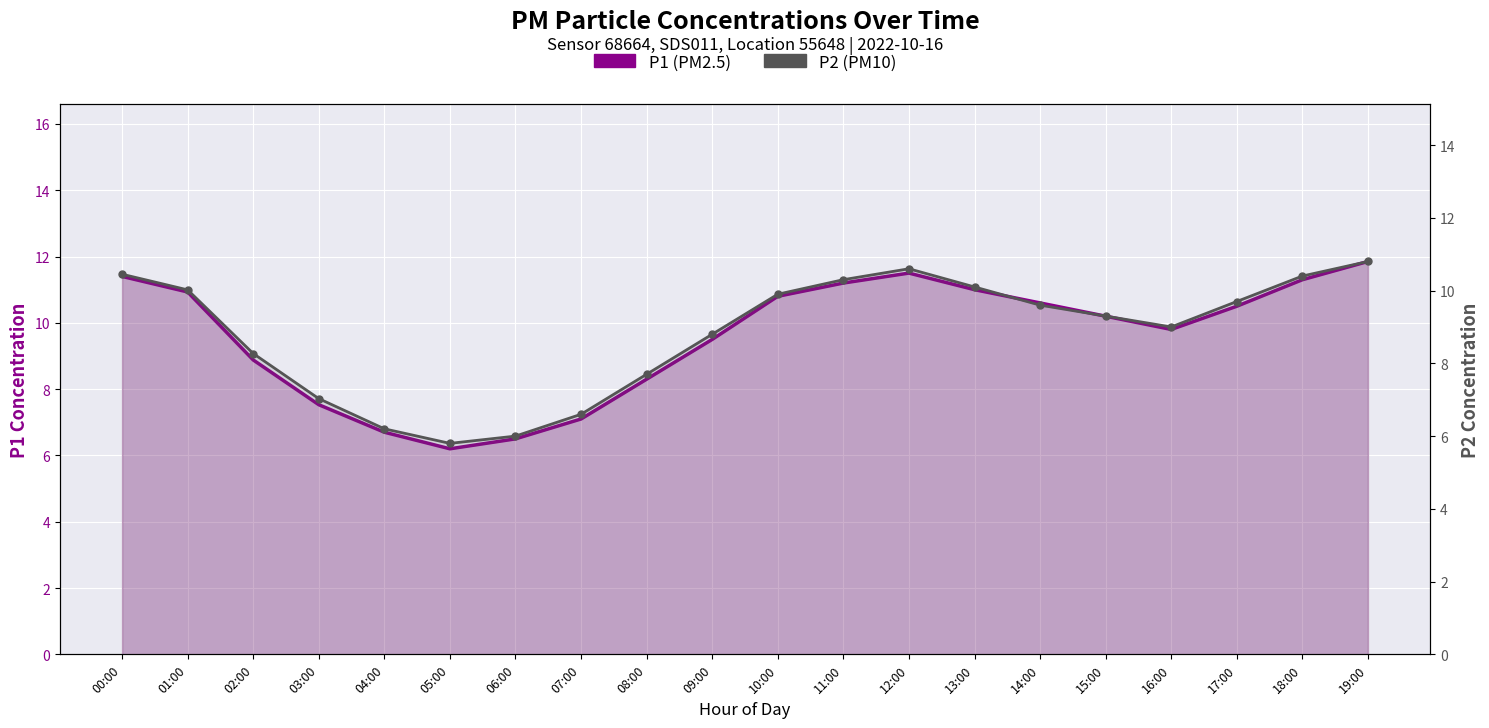

Reading right to left, transcribe all the data shown in this chart.

P1: 11.8	11.3	10.5	9.8	10.2	10.6	11.0	11.5	11.2	10.8	9.5	8.3	7.1	6.5	6.2	6.7	7.5	8.9	10.9	11.4
P2: 10.8	10.4	9.7	9.0	9.3	9.6	10.1	10.6	10.3	9.9	8.8	7.7	6.6	6.0	5.8	6.2	7.0	8.3	10.0	10.4